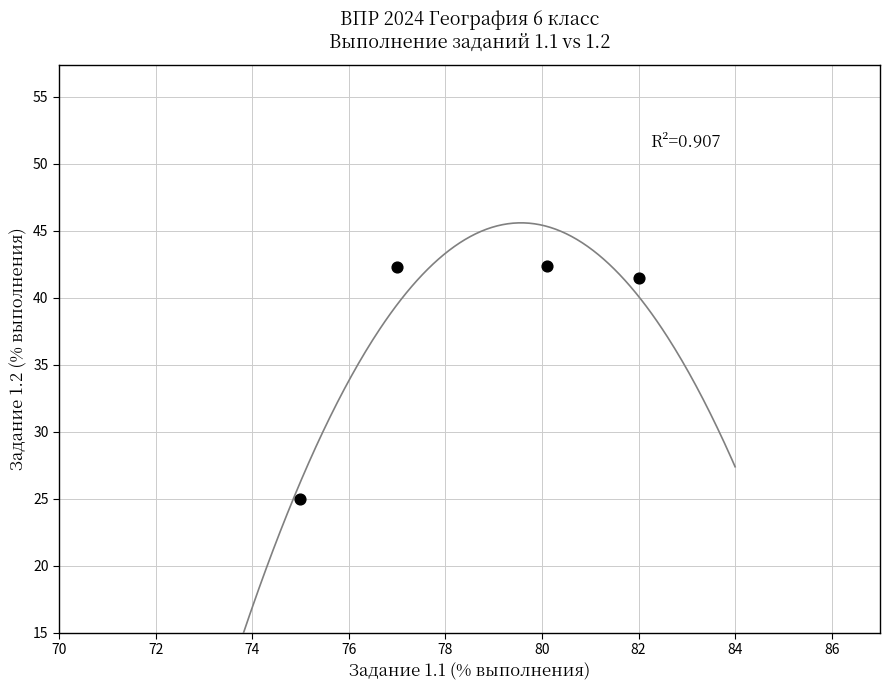

What Y value in the scatter plot is closest to 33?

25.0